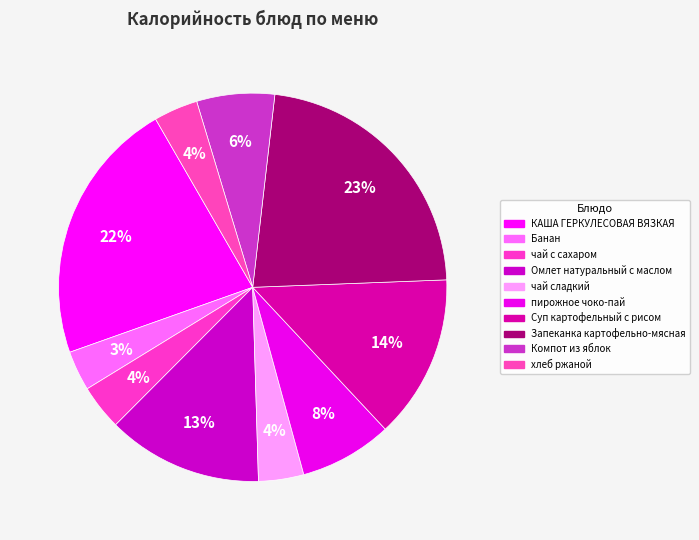

Which category has the biggest portion of the pie?

Запеканка картофельно-мясная